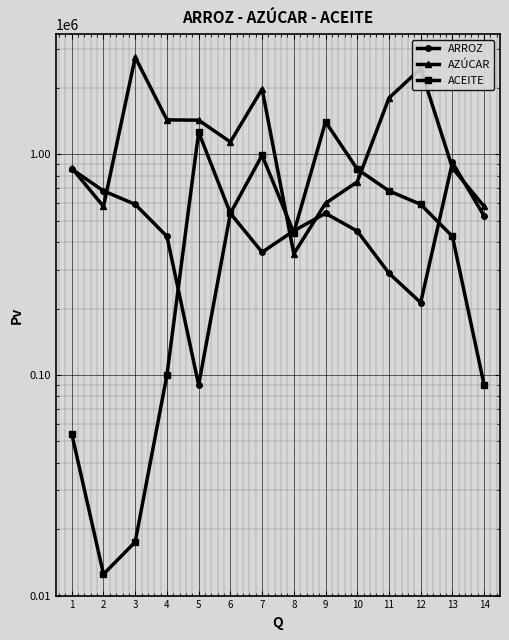

What is the minimum value for ACEITE?

12500